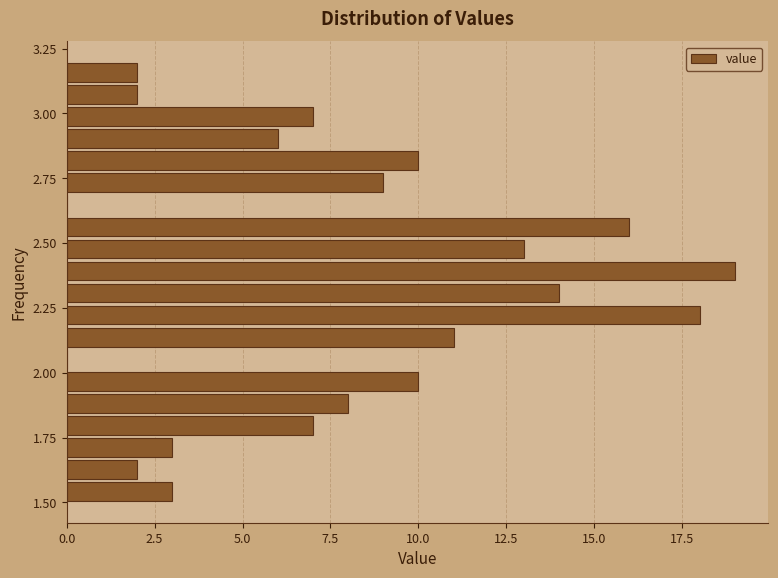

Around what value on the y-axis is the longest bar? Give the approximate position of its centre, as read against the axis.

2.40